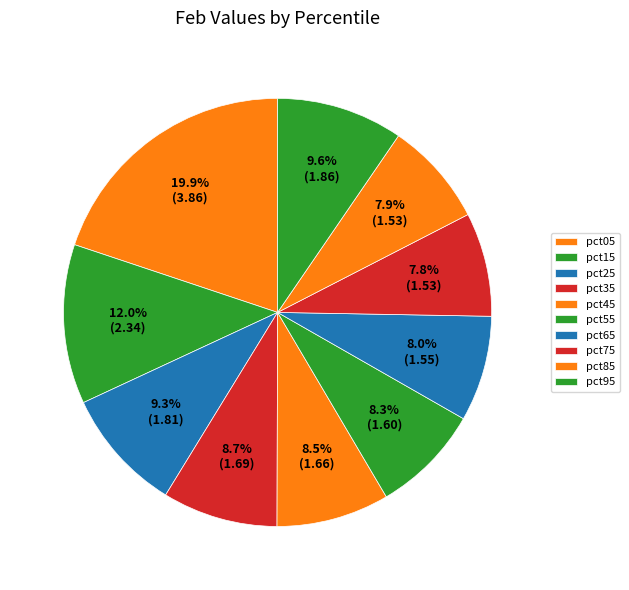

To the nearest percent, what portion does pct45 represent?

9%